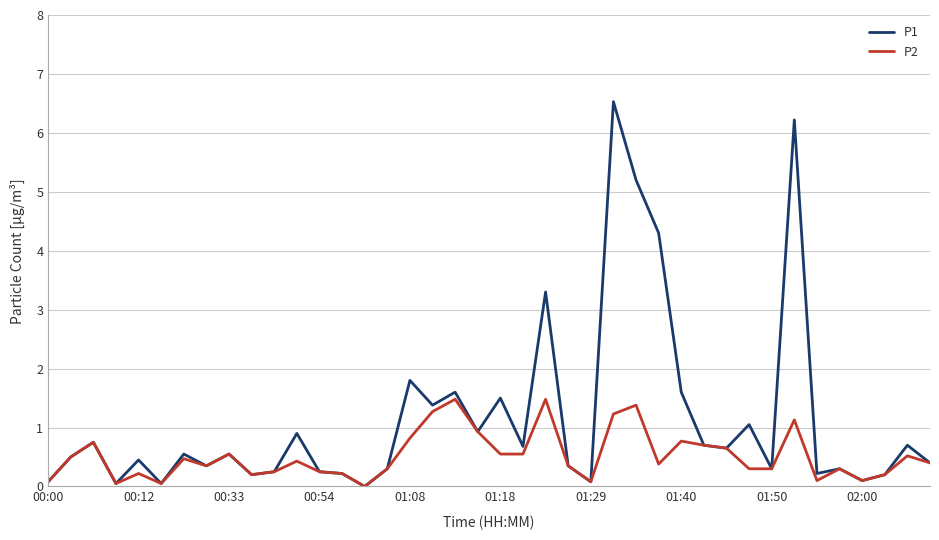

What is the difference between the maximum and minimum values in the P1 series?

6.5